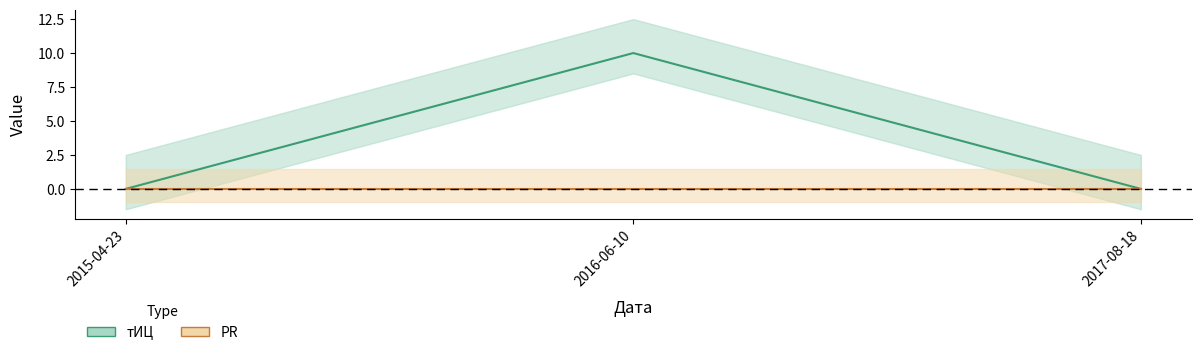

Rank the categories by value from highest to lowest.

2016-06-10, 2015-04-23, 2017-08-18